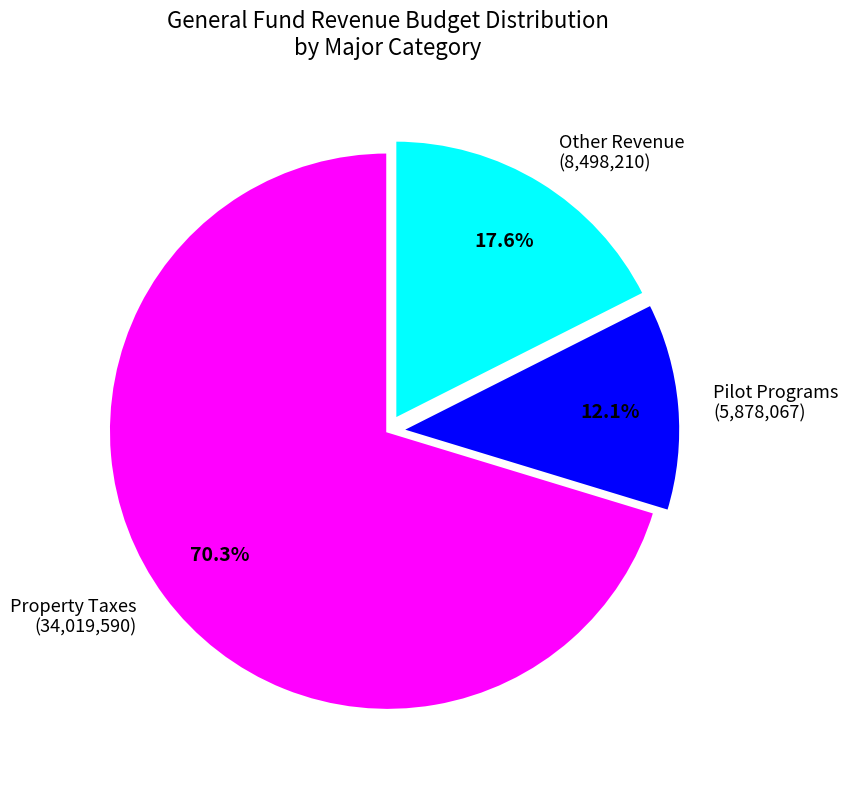

Between Other Revenue (8,498,210) and Pilot Programs (5,878,067), which is larger?

Other Revenue (8,498,210)